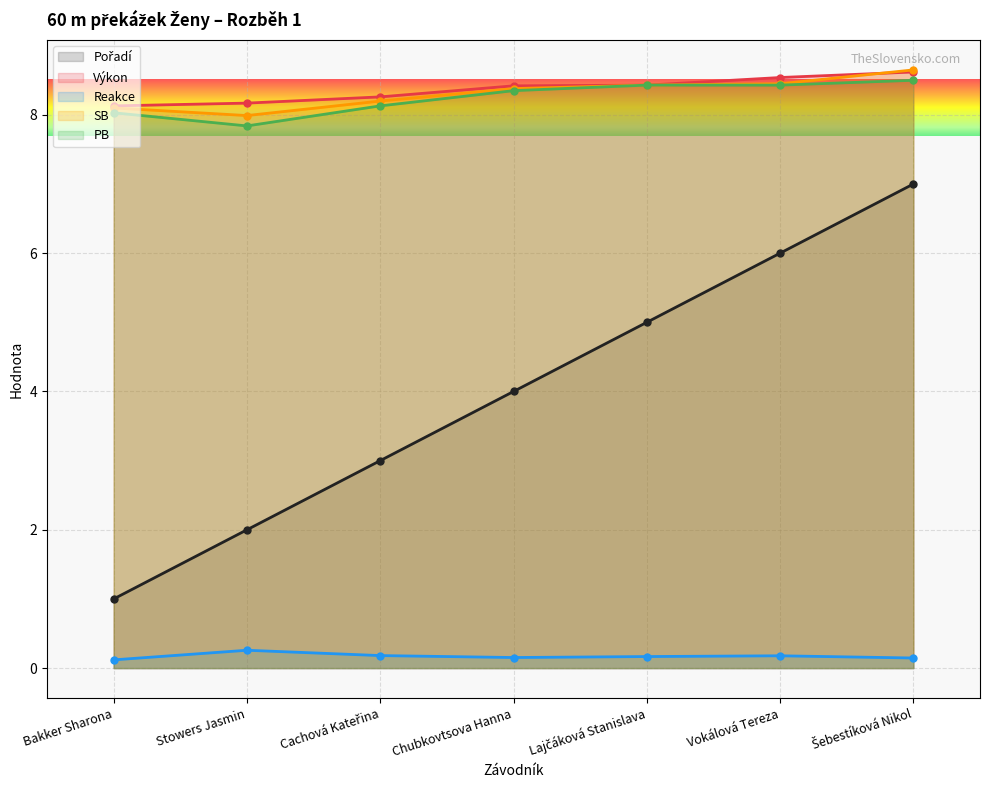

Is it true that SB equals 8.2 at Cachová Kateřina?

True